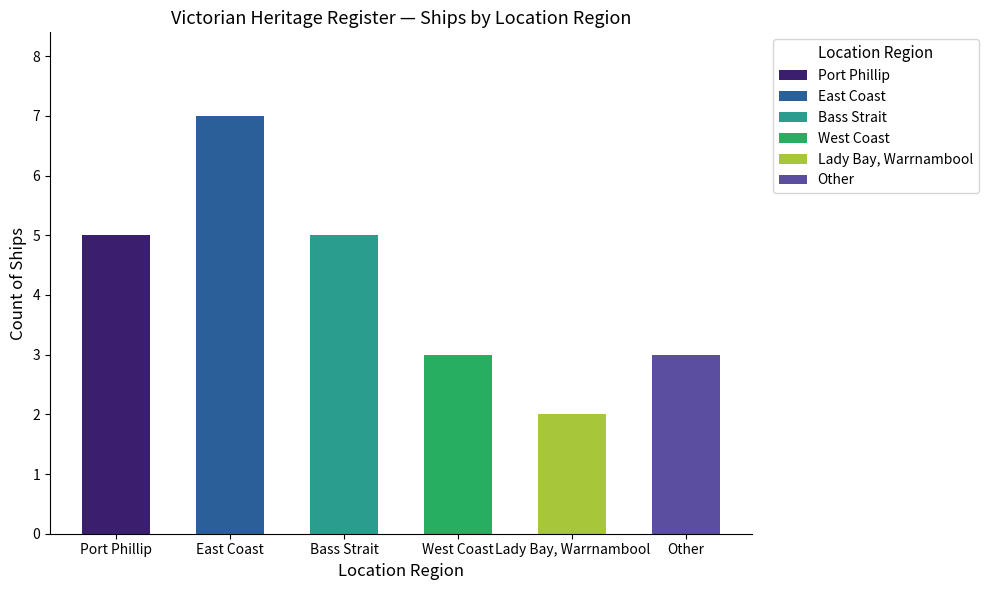

How many values are between 3 and 5?

4